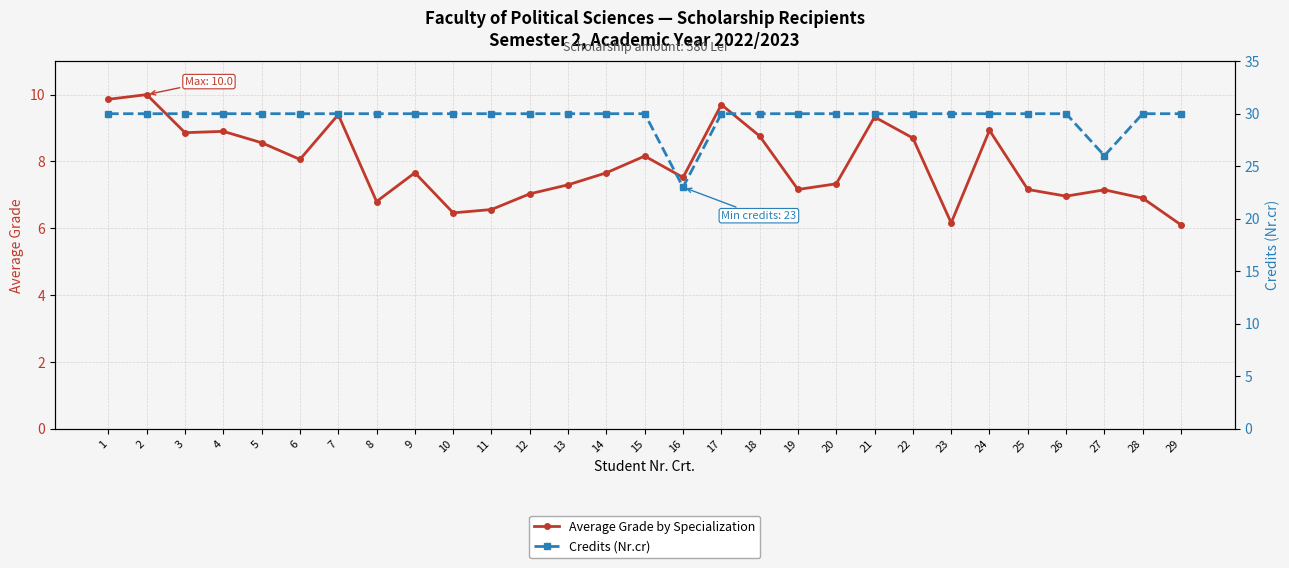

What is the minimum value for Average Grade by Specialization?

6.1